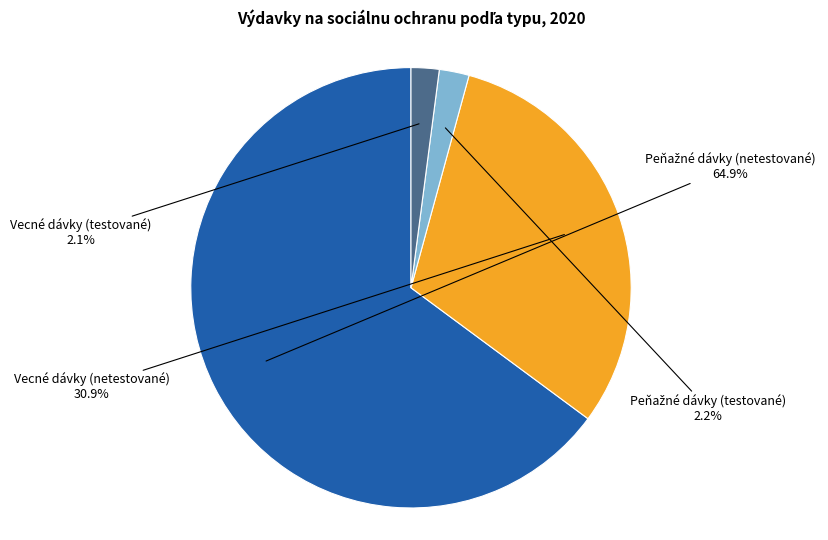

Does Vecné dávky (testované) account for over 50% of the chart?

No